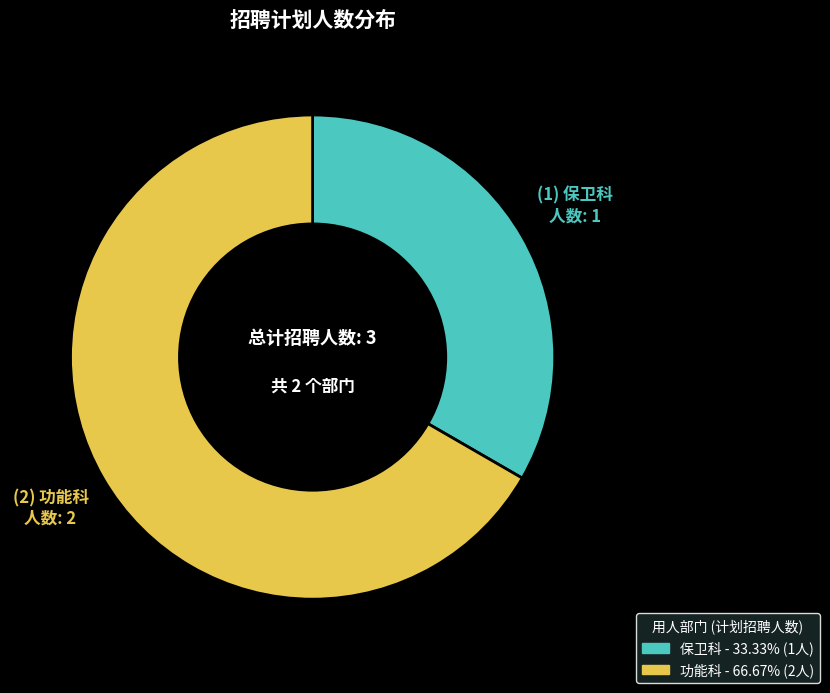

Rank the categories by value from highest to lowest.

功能科, 保卫科